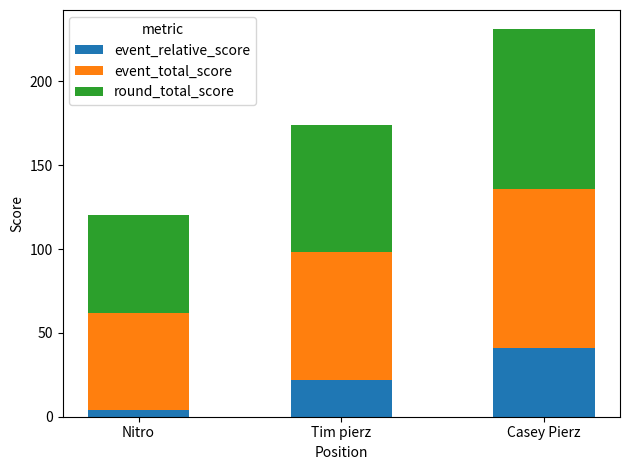

What is the sum of the event_relative_score values at Casey Pierz and Tim pierz?

63